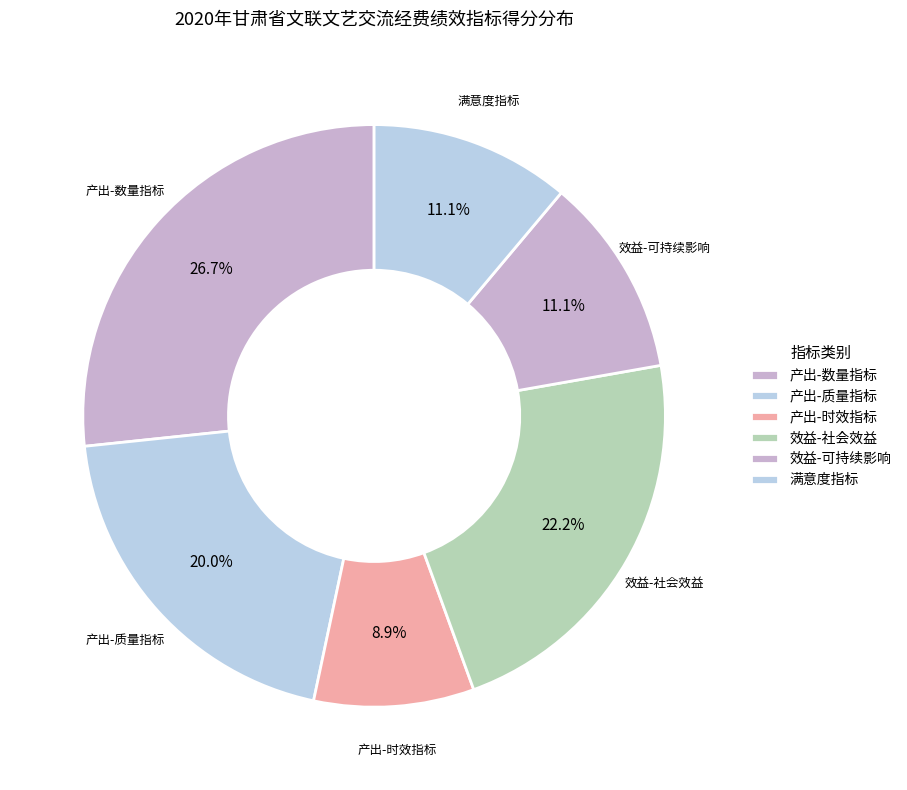

How many slices are in this pie chart?

6